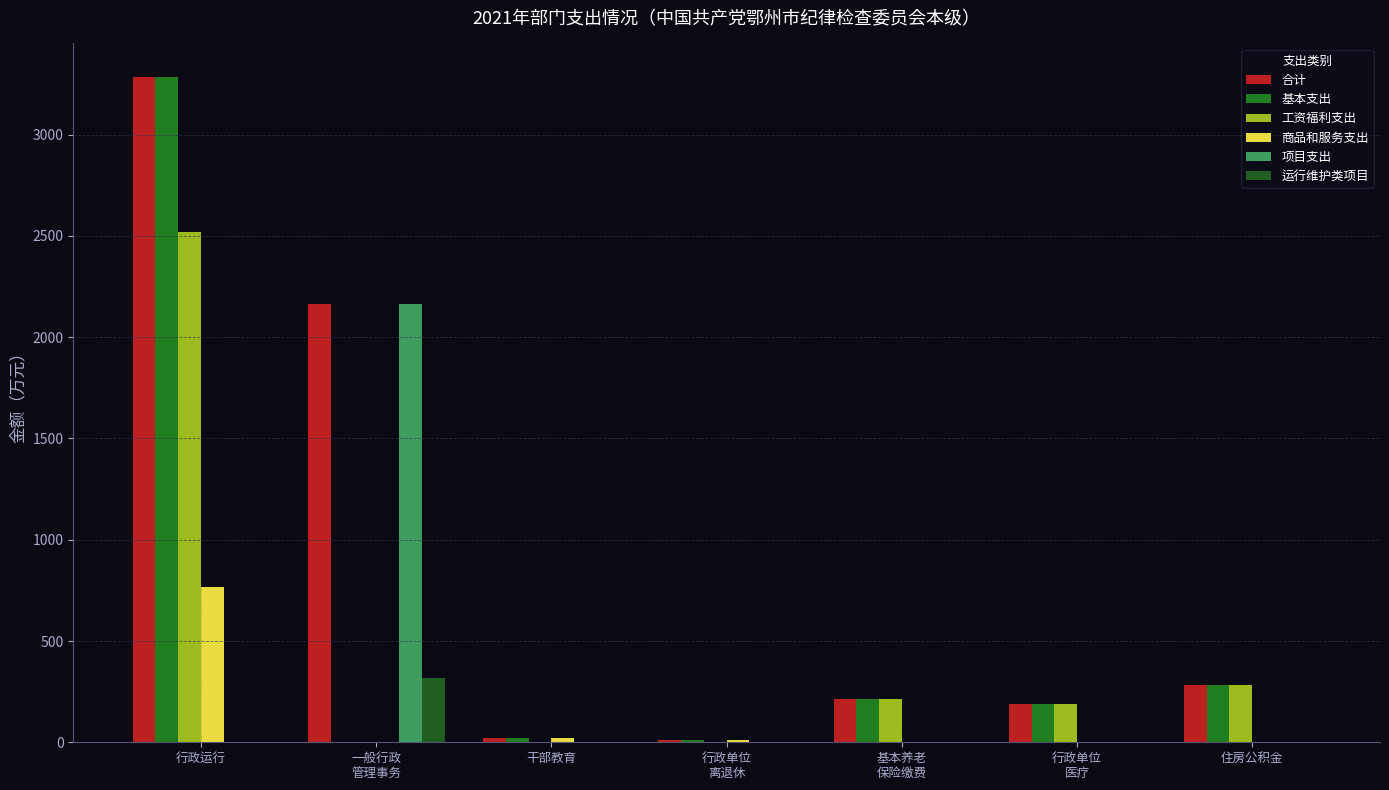

Which series changed the most between 基本养老
保险缴费 and 住房公积金?

合计